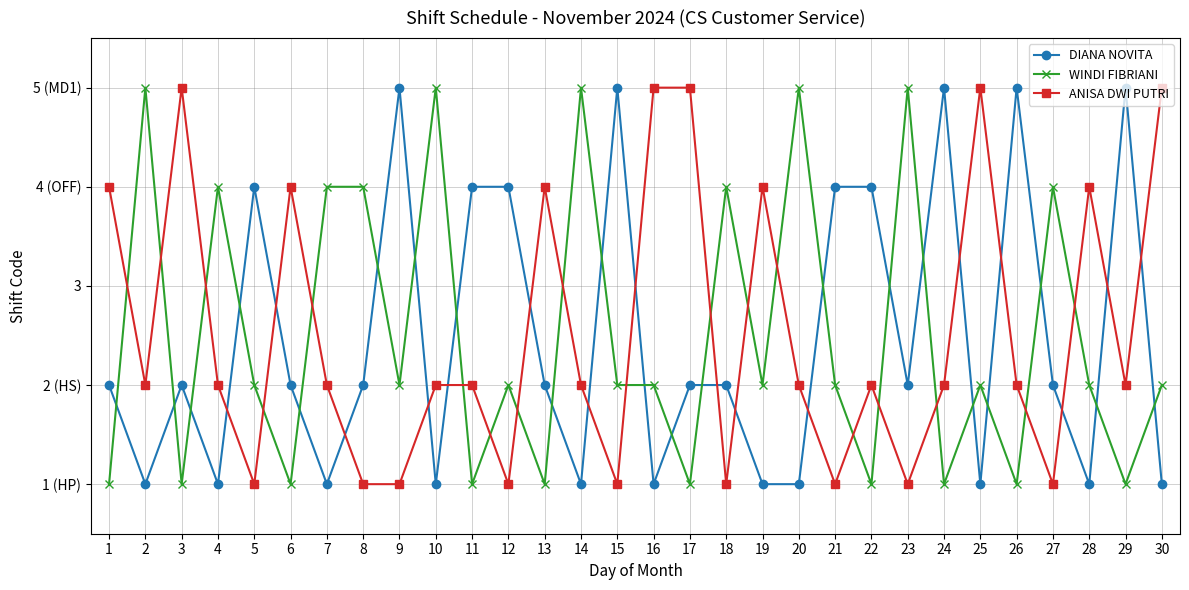

Is this an area chart (filled region under the line)?

No